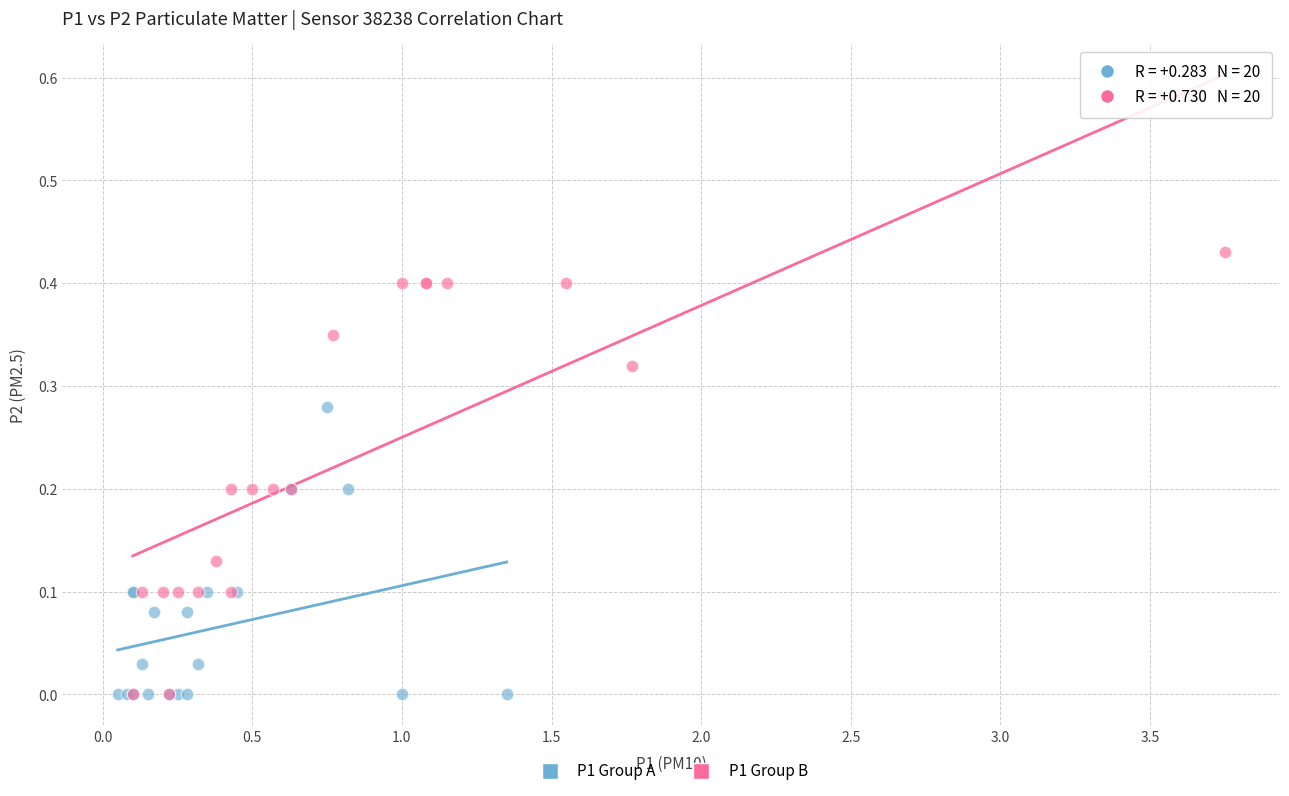

Which series contains the highest Y value?

P1 Group B